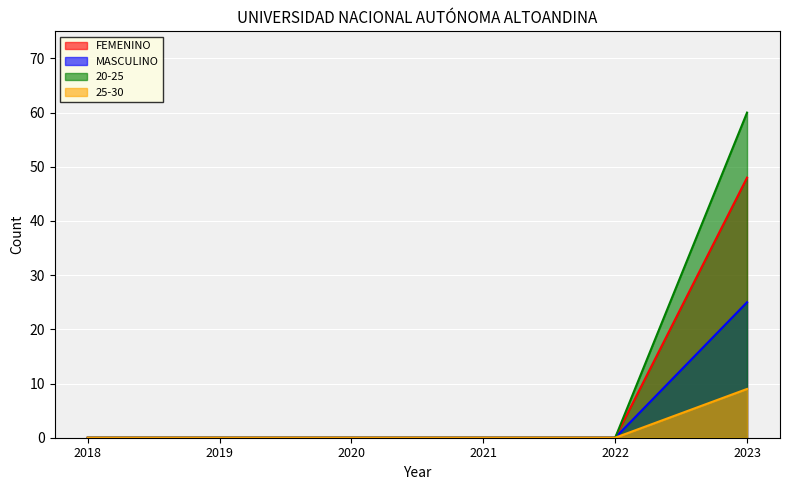

List the series in order of their overall mean, lowest first.

25-30, MASCULINO, FEMENINO, 20-25